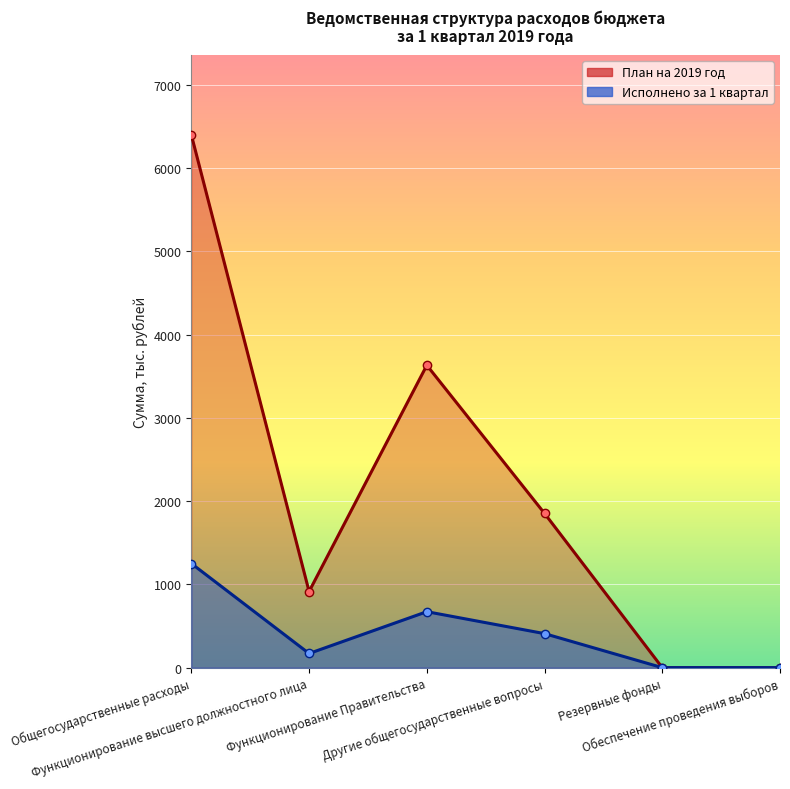

What are all the series names shown in the legend?

План на 2019 год, Исполнено за 1 квартал